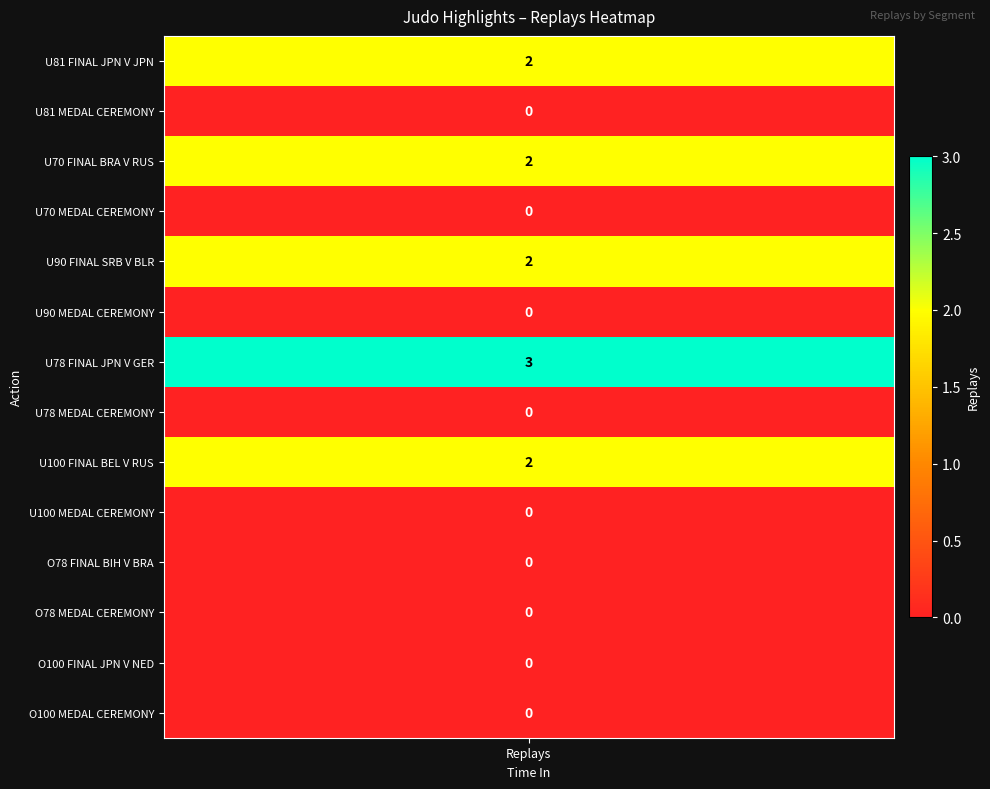

Reading left to right, what are all the values shown in this chart?

2	0	2	0	2	0	3	0	2	0	0	0	0	0